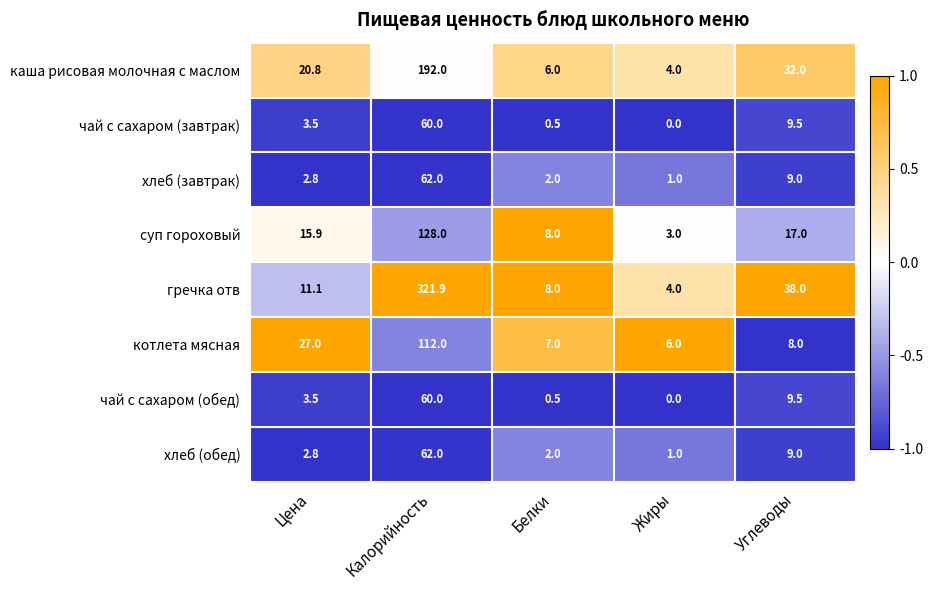

List the labels in order of чай с сахаром (обед) value, largest first.

Калорийность, Углеводы, Цена, Белки, Жиры